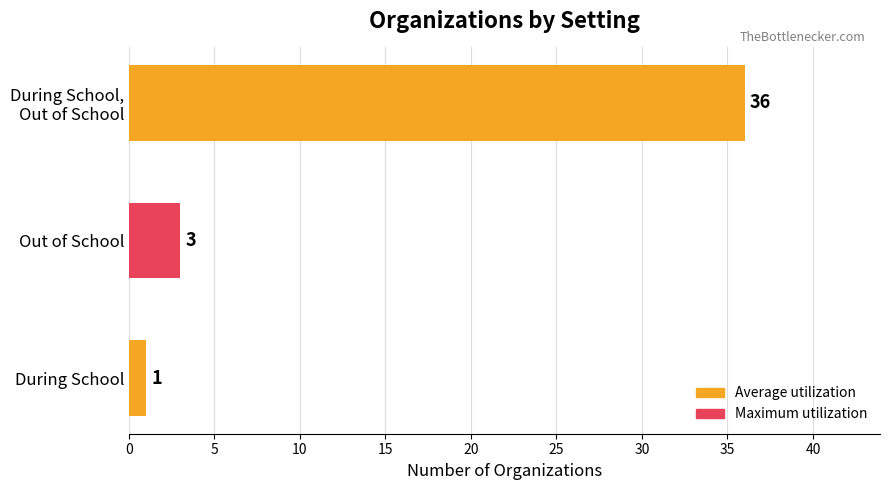

Rank the categories by value from highest to lowest.

During School,
Out of School, Out of School, During School